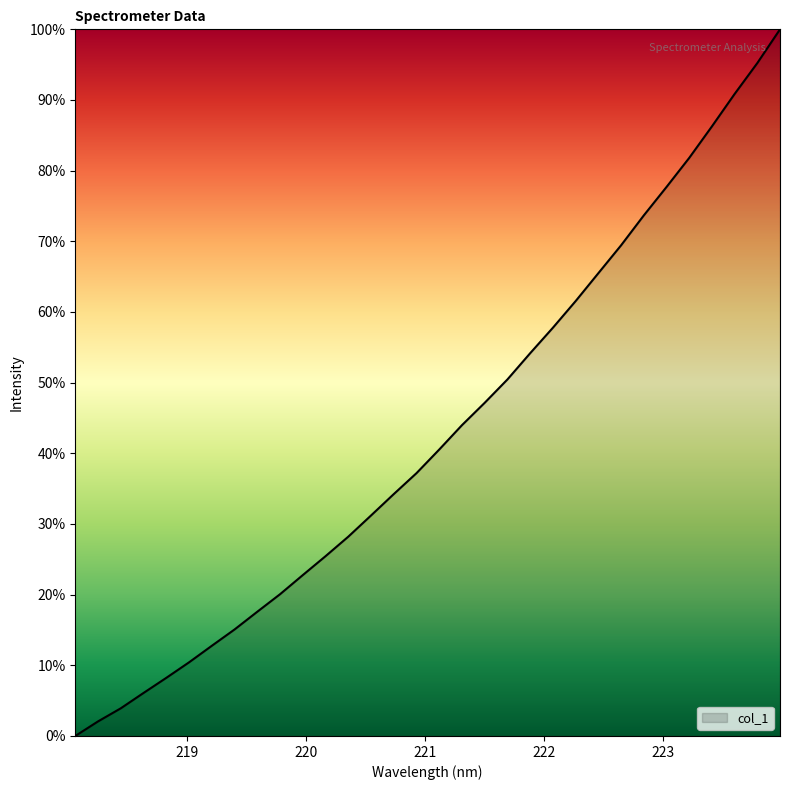

True or false: the data has more than 0 interior local peaks.

False